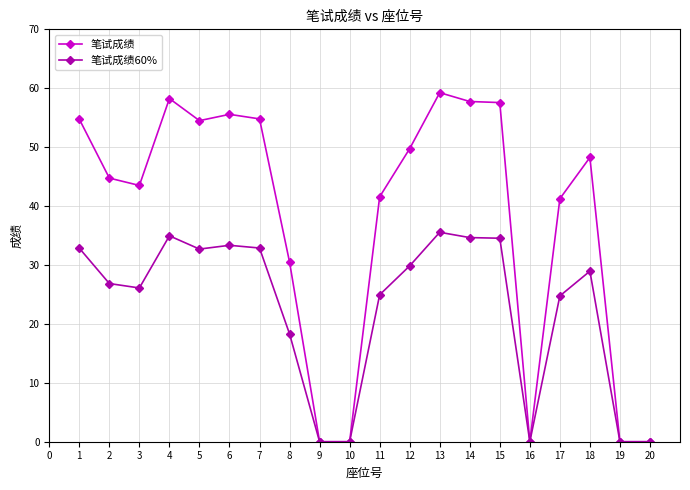

List the series in order of their overall mean, lowest first.

笔试成绩60%, 笔试成绩